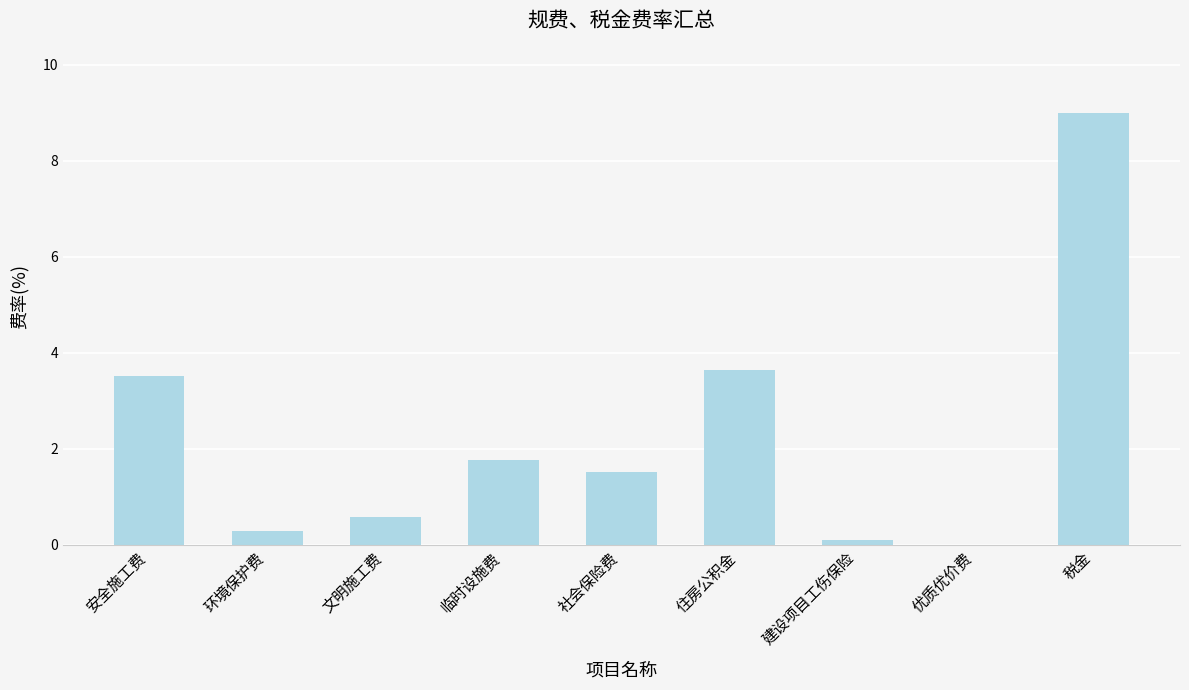

What is the greatest value displayed?

9.0